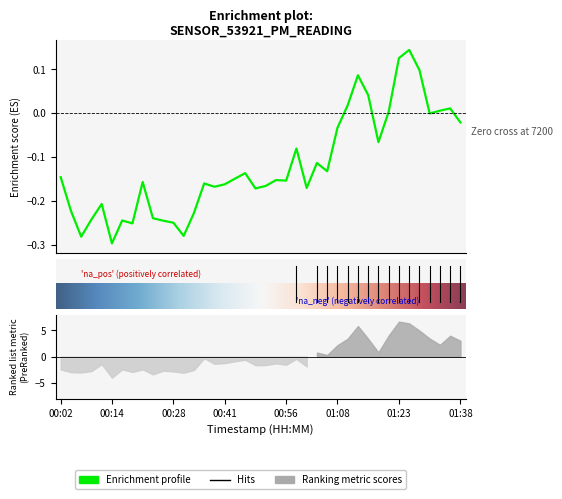

How many lines are shown in the chart?

1